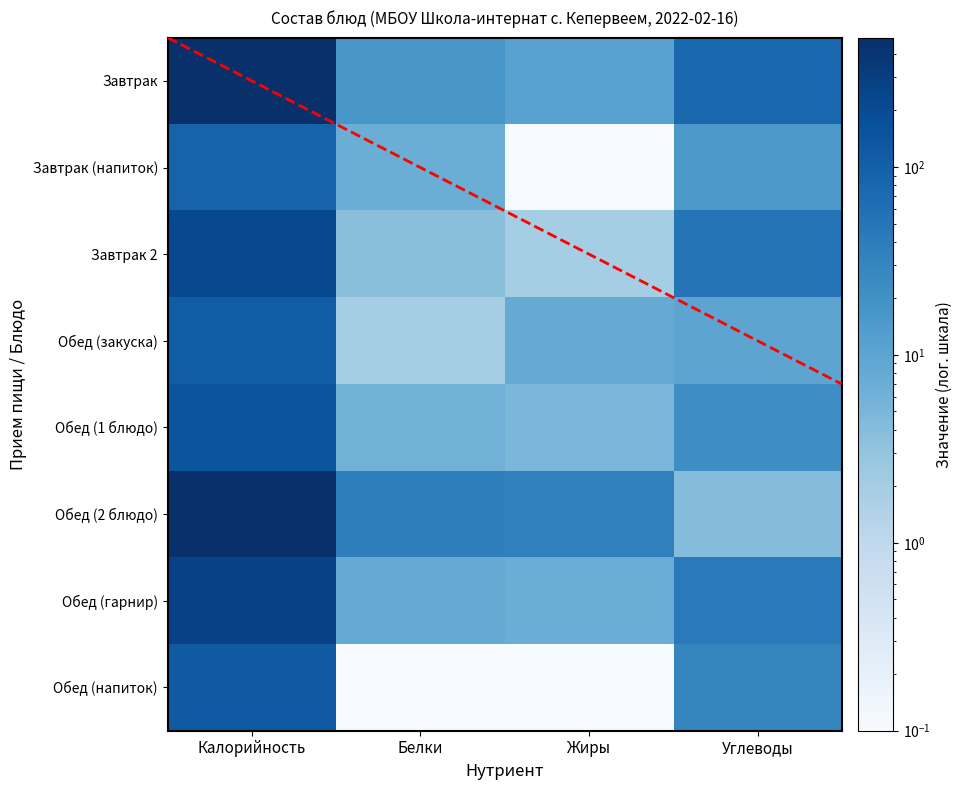

Is it true that Завтрак equals 4.1 at Белки?

False